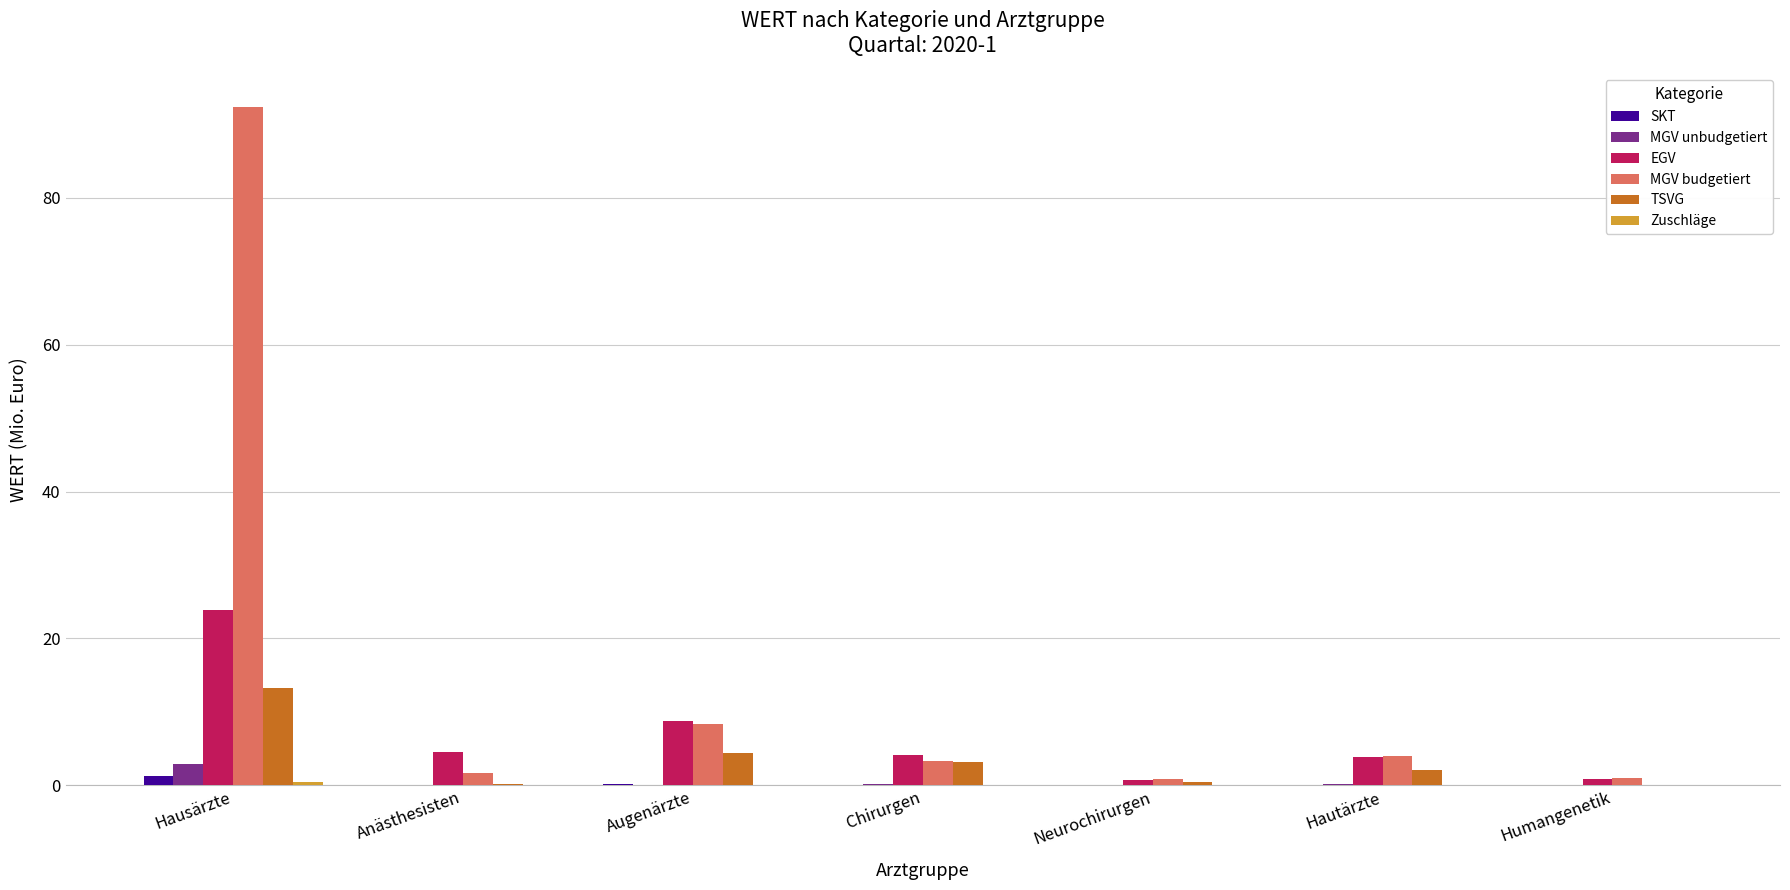

What is the total value across all series at Augenärzte?

21.6